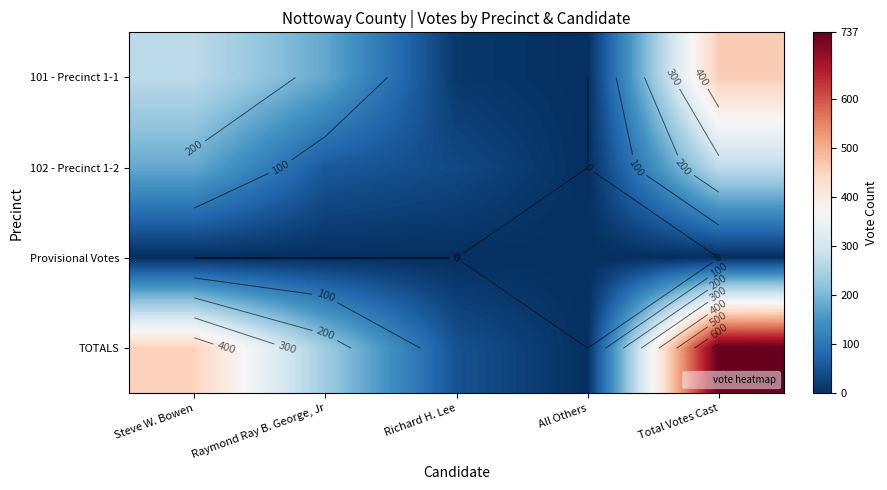

List the series in order of their peak value, lowest first.

Provisional Votes, 102 - Precinct 1-2, 101 - Precinct 1-1, TOTALS